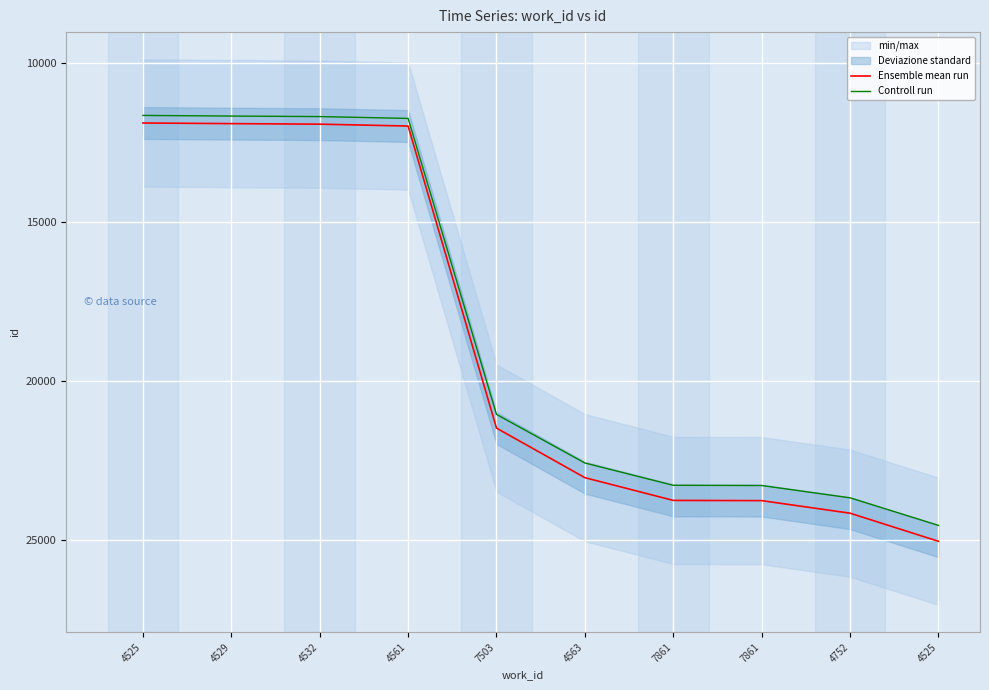

How many data points in Ensemble mean run are less than 23040?

5